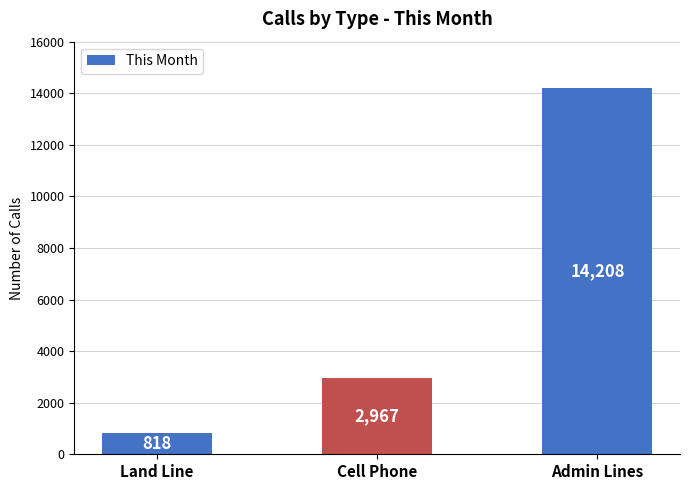

What is the change in value from Land Line to Admin Lines?

+13390